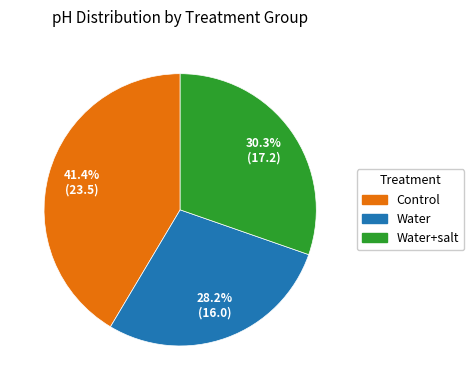

Is there a majority slice in this chart?

No